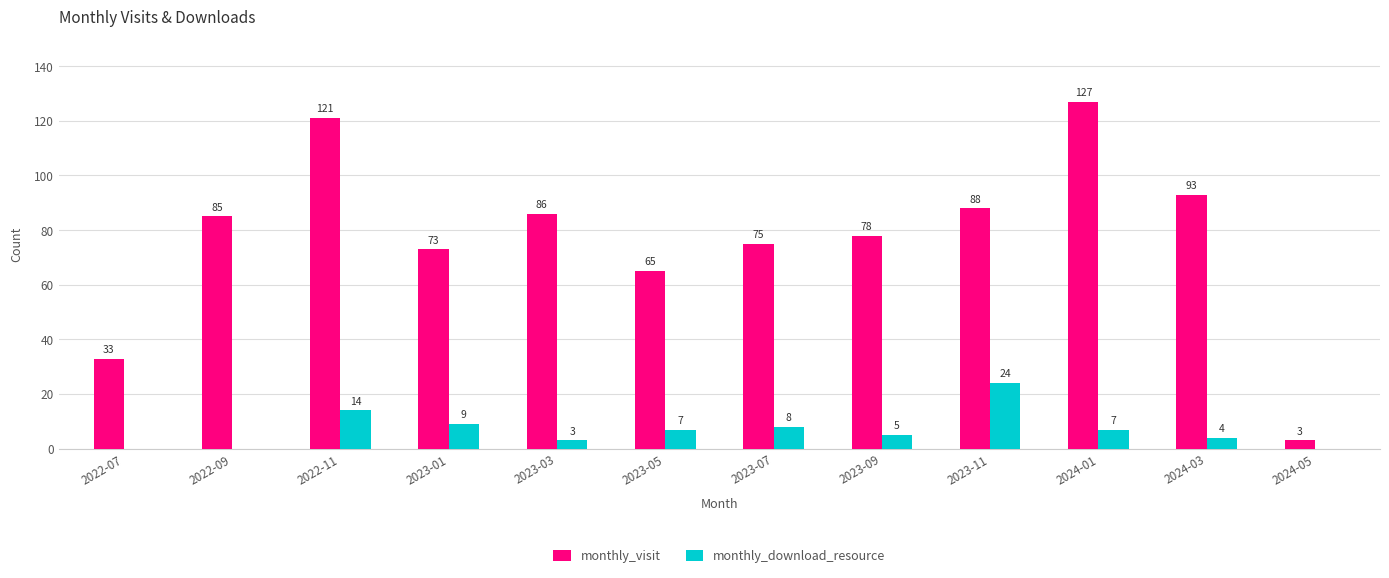

Reading left to right, list all the values displayed in this chart.

monthly_visit: 33	85	121	73	86	65	75	78	88	127	93	3
monthly_download_resource: 0	0	14	9	3	7	8	5	24	7	4	0